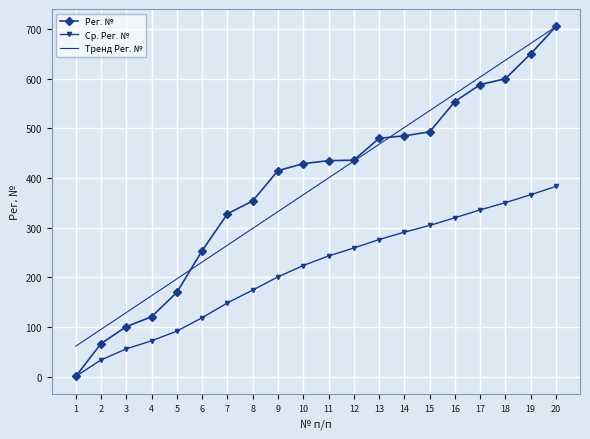

Which series has the widest spread of values?

Рег. №